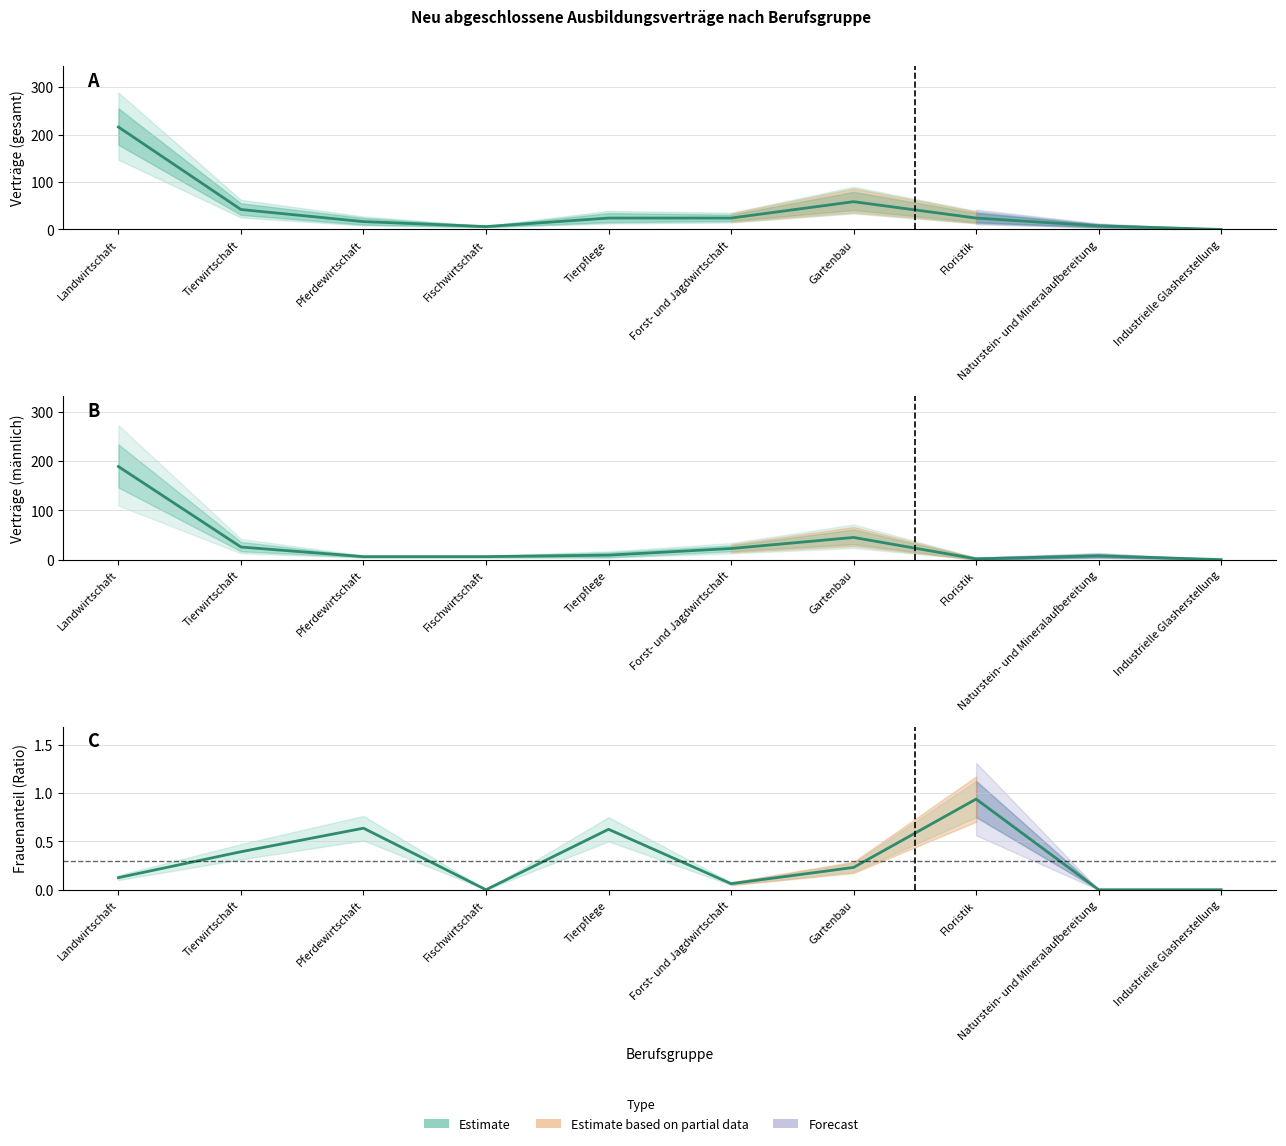

The value of Estimate (männlich) at Industrielle Glasherstellung is 0.0. True or false?

True